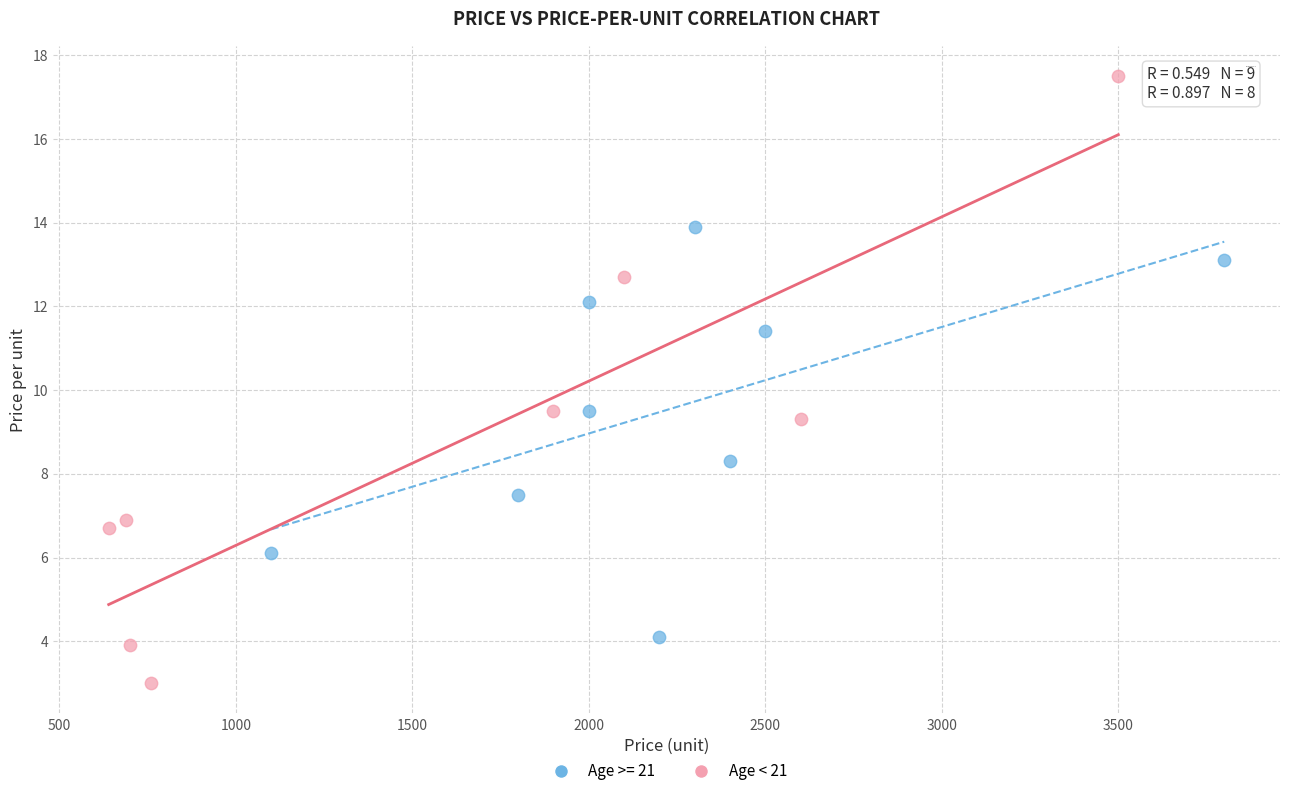

Which series contains the highest Y value?

Age < 21